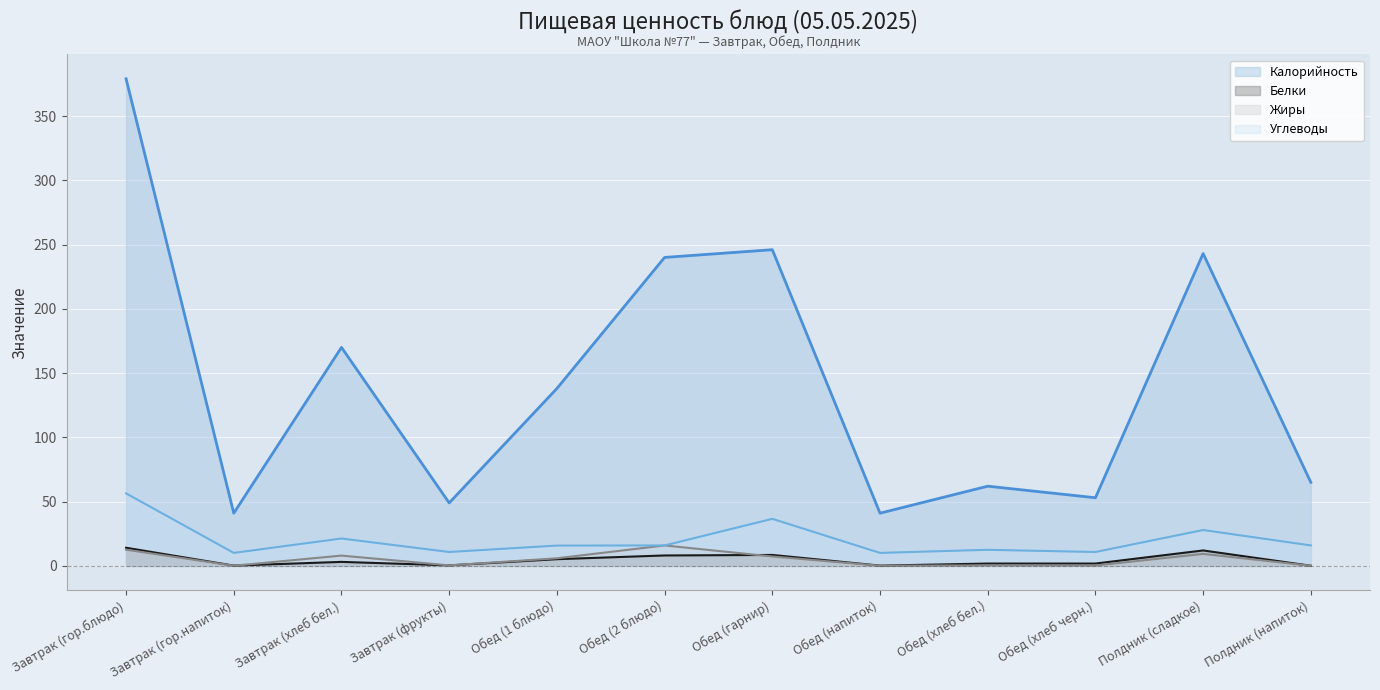

Reading right to left, transcribe all the data shown in this chart.

Калорийность: 65.0	243.0	53.0	62.0	41.0	246.0	240.0	138.0	49.0	170.0	41.0	379.0
Белки: 0.1	12.0	1.8	1.8	0.2	8.5	8.1	5.2	0.4	3.1	0.2	14.1
Жиры: 0.1	9.3	0.3	0.4	0.1	7.3	15.9	5.9	0.4	8.0	0.1	12.6
Углеводы: 15.9	27.9	10.8	12.5	10.1	36.6	15.9	15.8	10.8	21.3	10.1	56.4